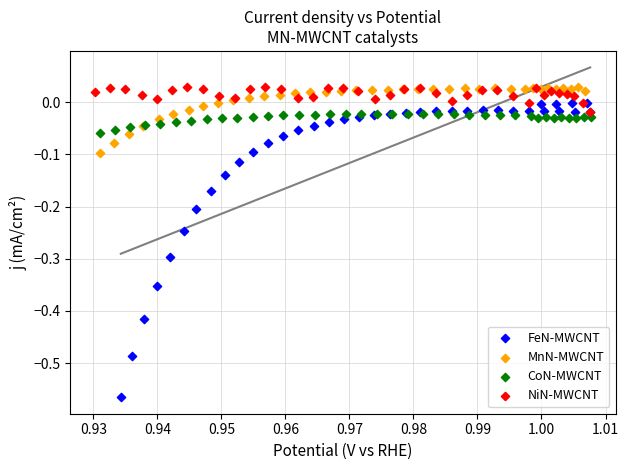

Which series contains the lowest Y value?

FeN-MWCNT